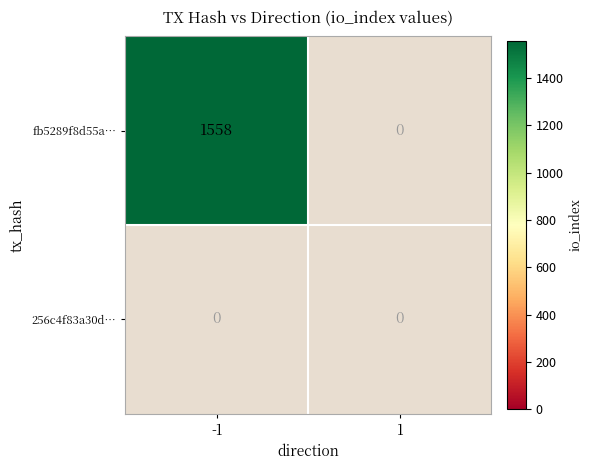

The fb5289f8d55a… series shows 2295 at -1. True or false?

False